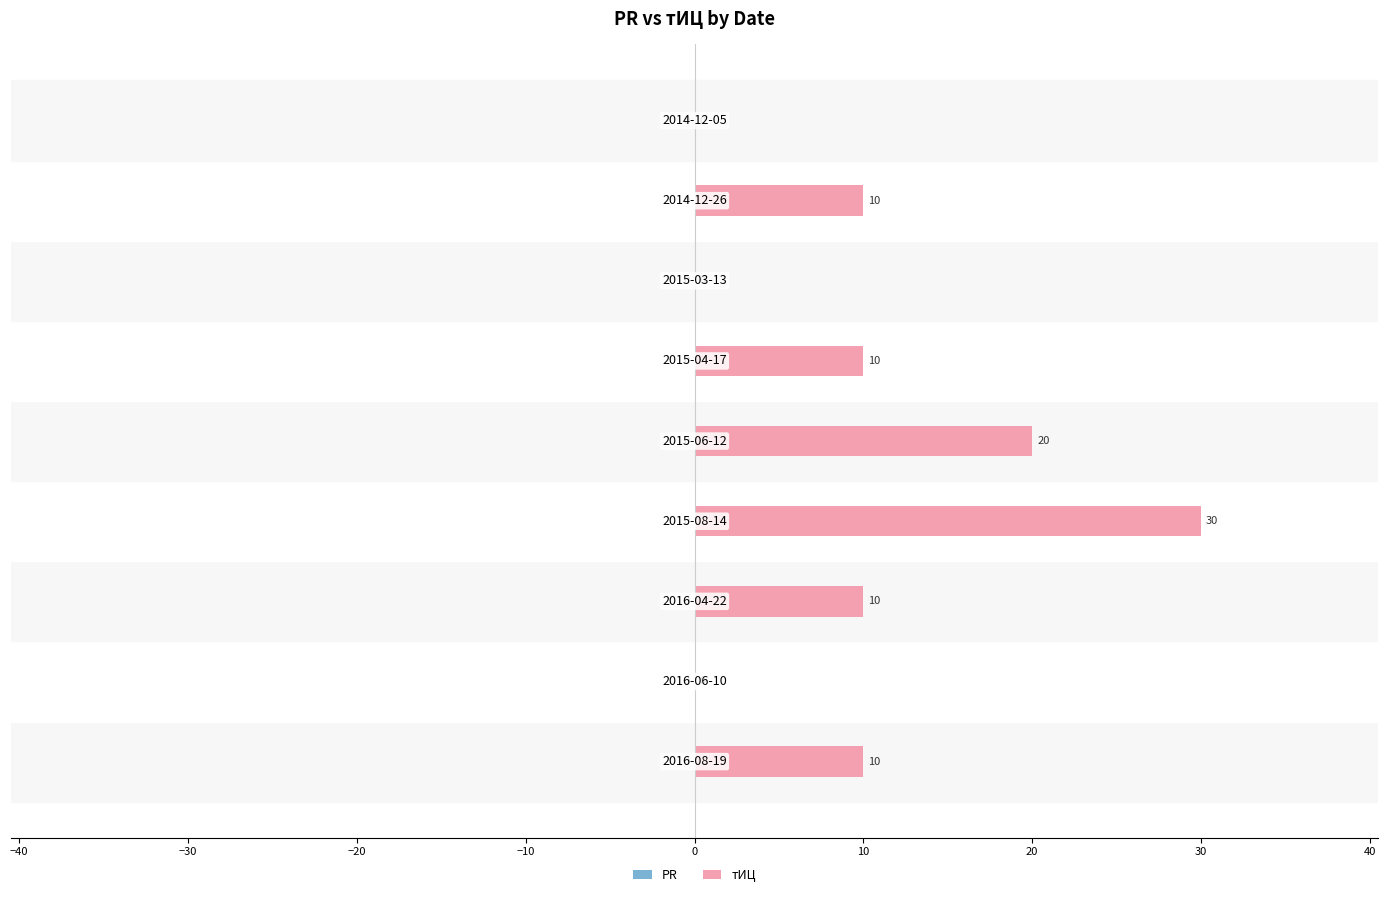

What is the greatest value displayed?

30